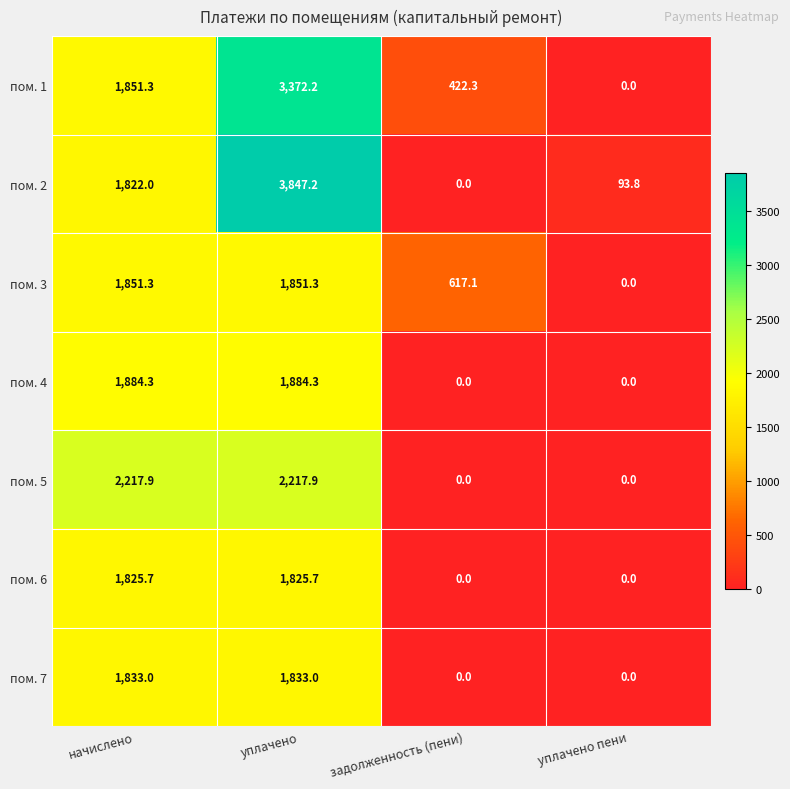

Count the пом. 7 values in the range 0 to 1833.

4